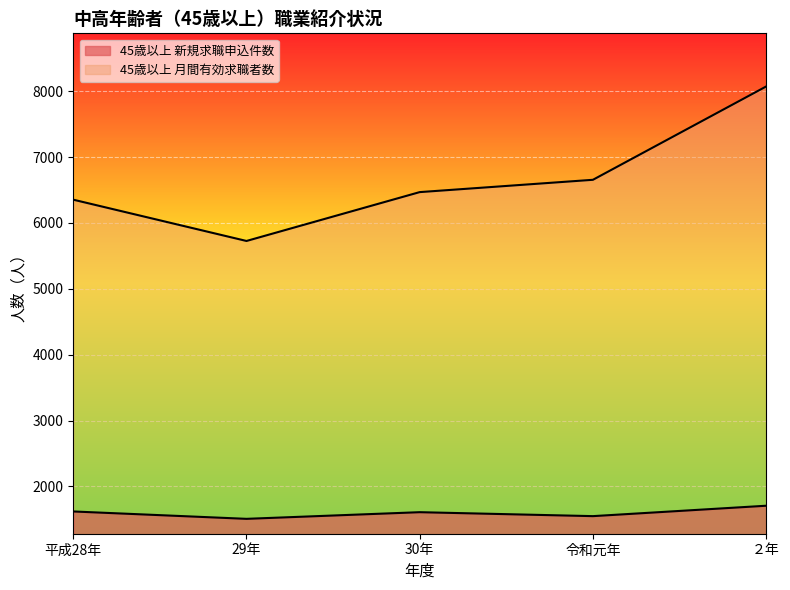

What are all the series names shown in the legend?

45歳以上 新規求職申込件数, 45歳以上 月間有効求職者数